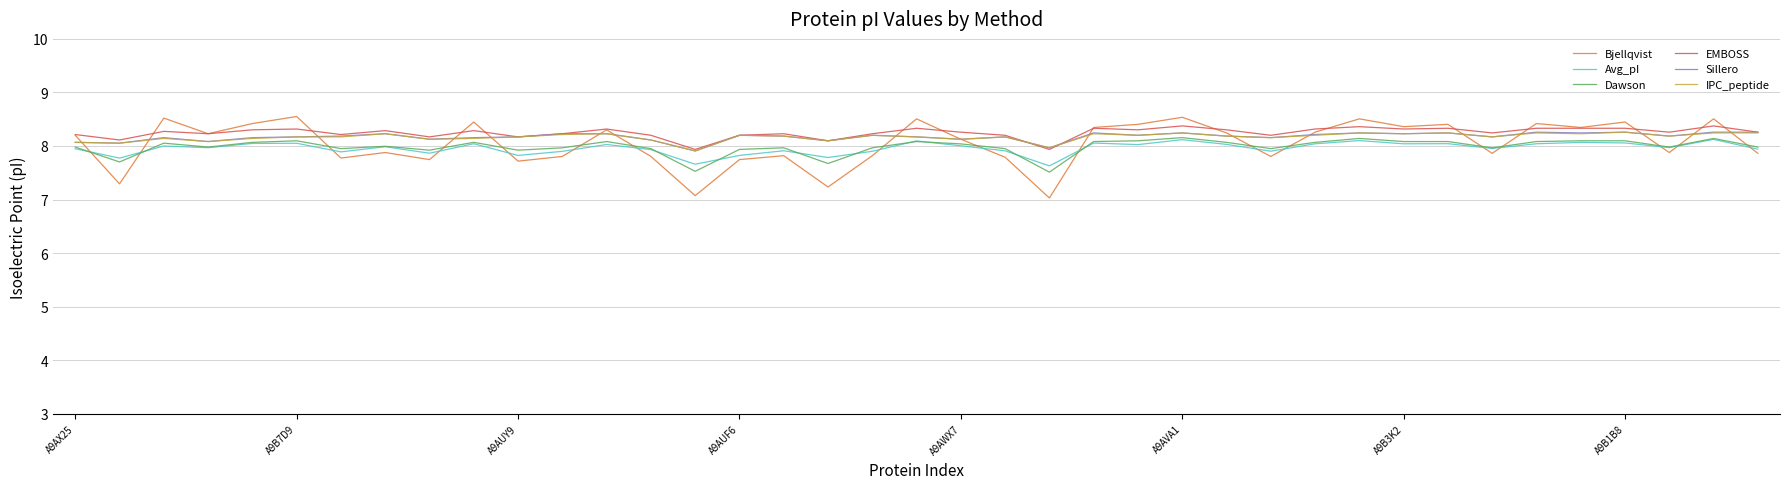

Which series has the largest range (max minus min)?

Bjellqvist